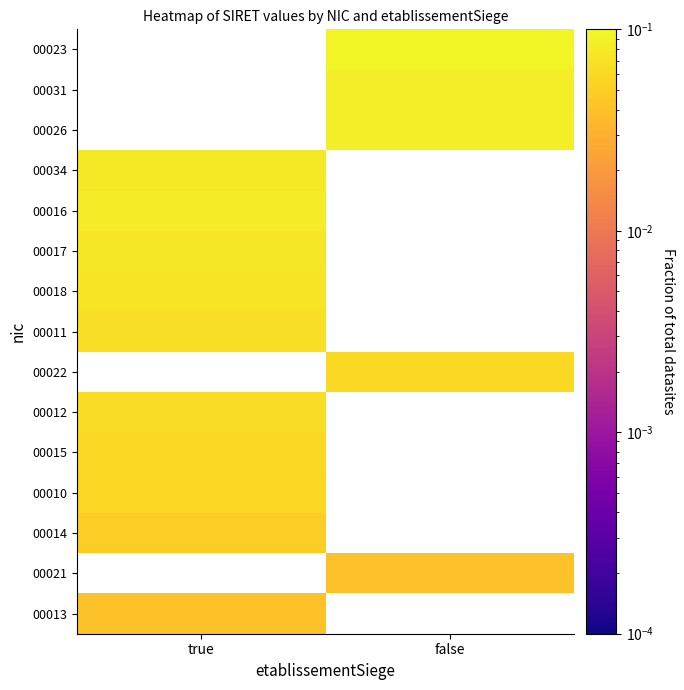

List the series in order of their overall mean, highest first.

00013, 00021, 00014, 00010, 00015, 00012, 00022, 00011, 00018, 00017, 00016, 00034, 00026, 00031, 00023